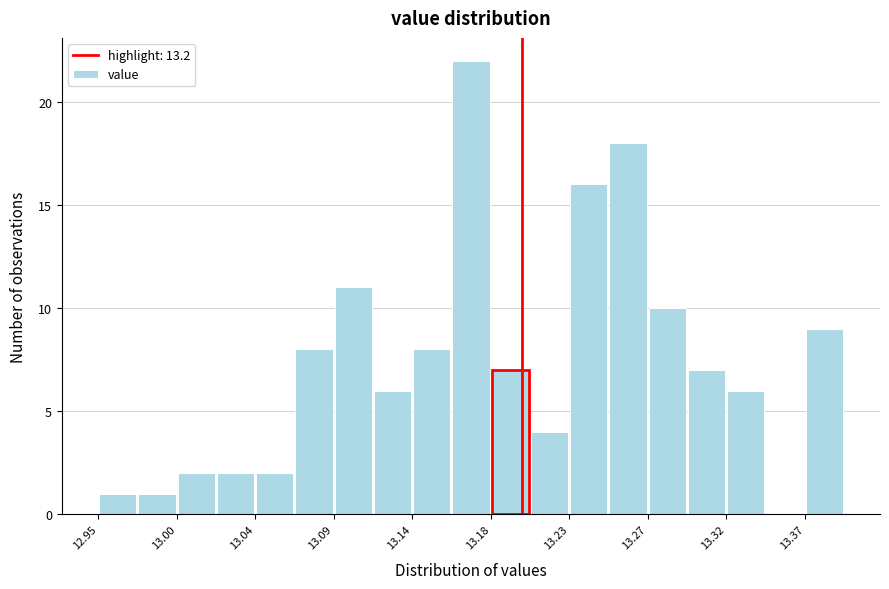

Which range on the x-axis has the tallest bar?

13.160 to 13.180